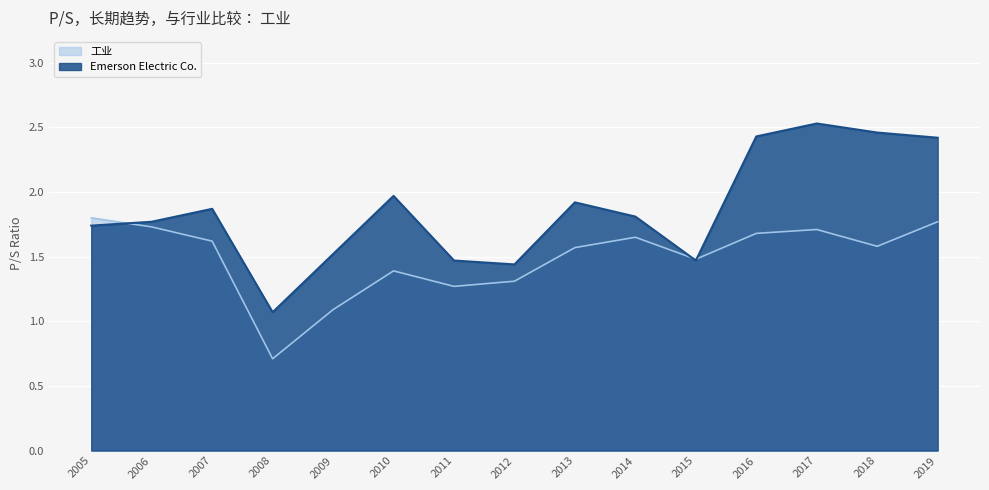

True or false: 工业 and Emerson Electric Co. intersect in this chart.

True